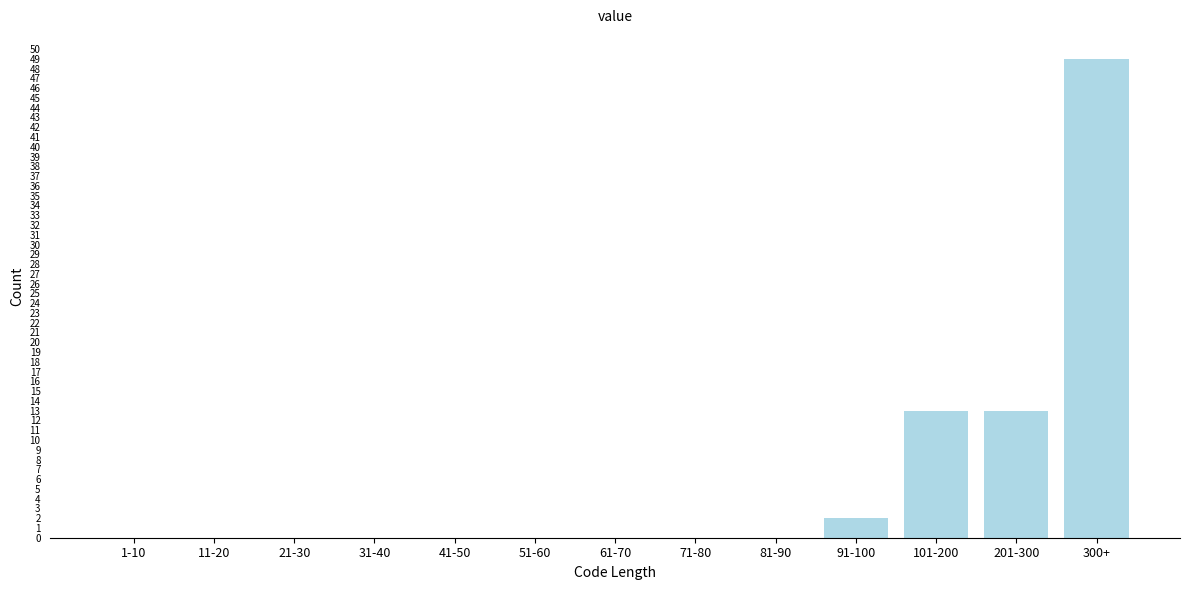

Reading left to right, what are all the values shown in this chart?

1-10=0	11-20=0	21-30=0	31-40=0	41-50=0	51-60=0	61-70=0	71-80=0	81-90=0	91-100=2	101-200=13	201-300=13	300+=49